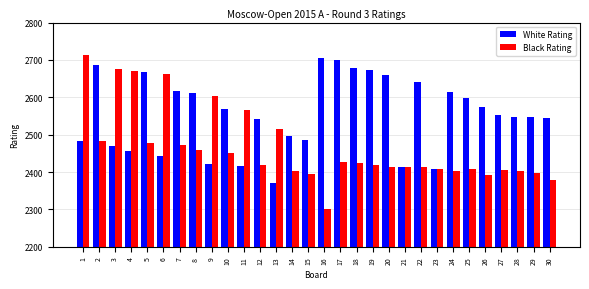

True or false: White Rating has a value of 4525 at 24.

False